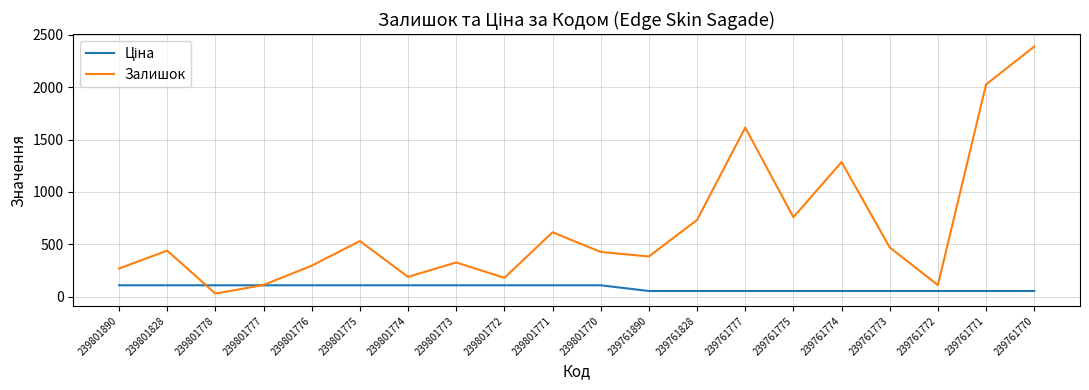

True or false: Залишок has more than 2 points higher than both neighbors.

True